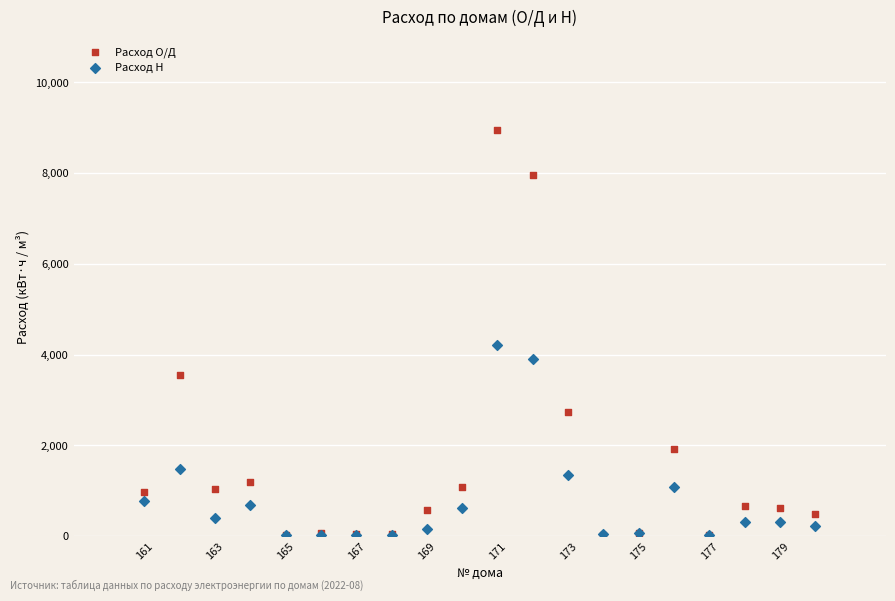

Which series has the widest spread of Y values?

Расход О/Д